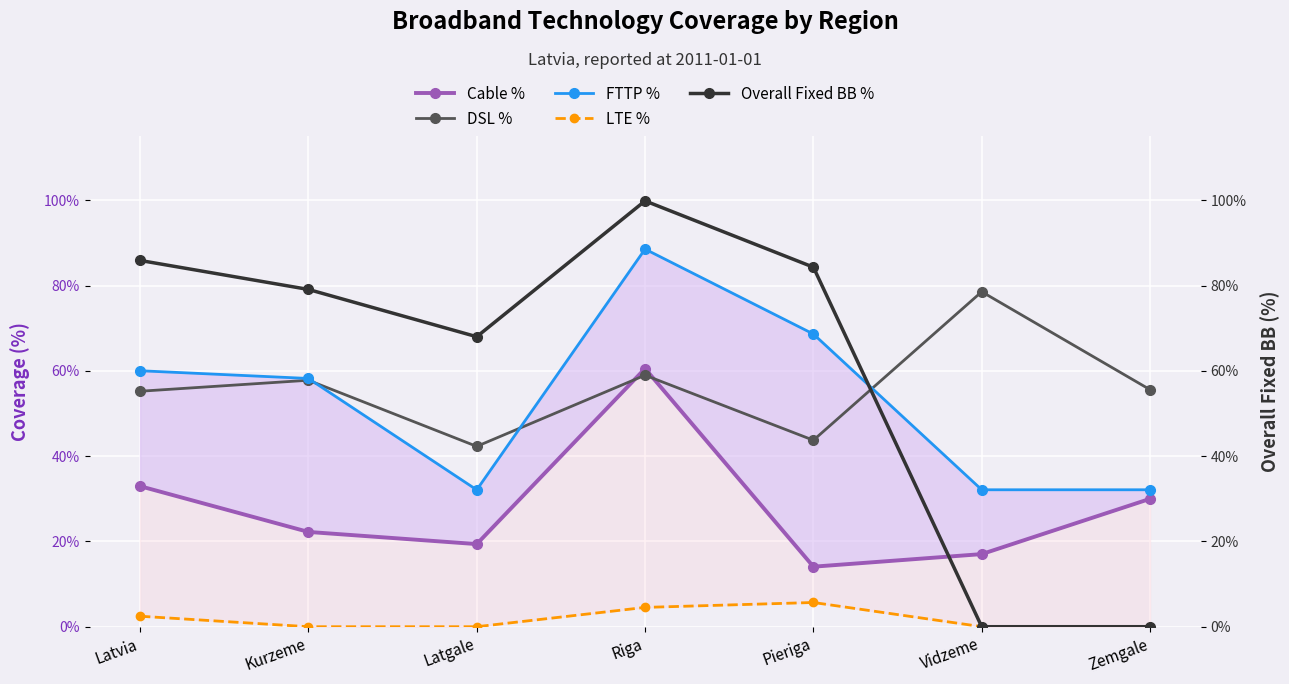

What value does the FTTP % series have at Vidzeme?

0.3